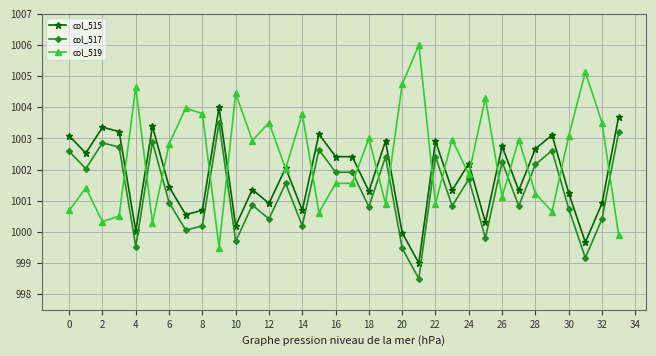

Rank the series by their maximum value, from lowest to highest.

col_517, col_515, col_519